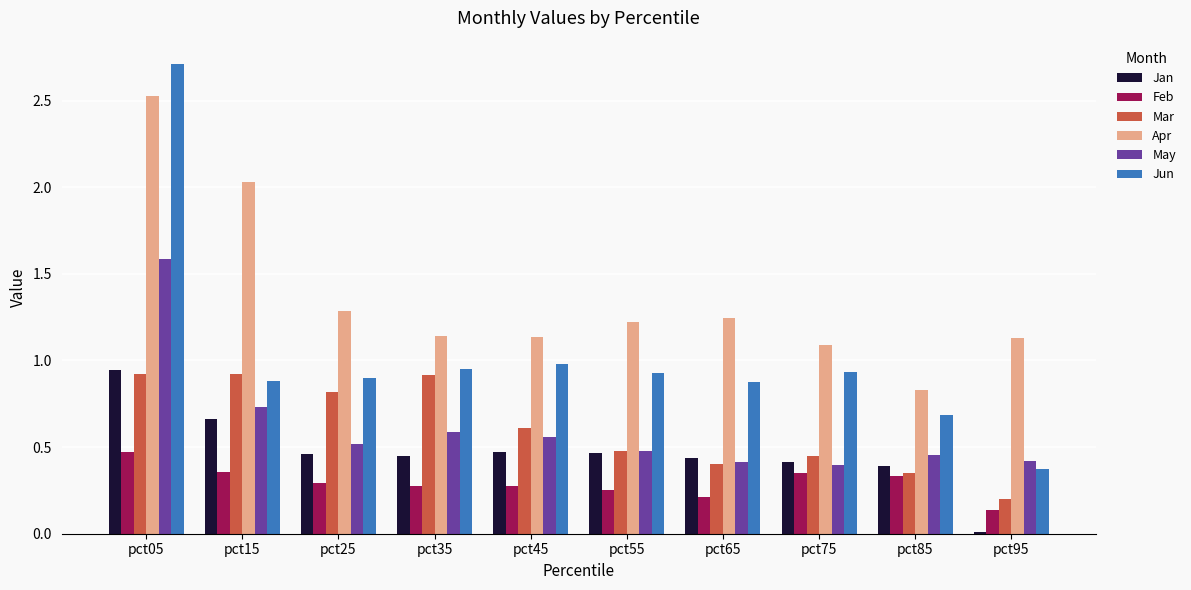

What is the total value across all series at pct45?

4.0